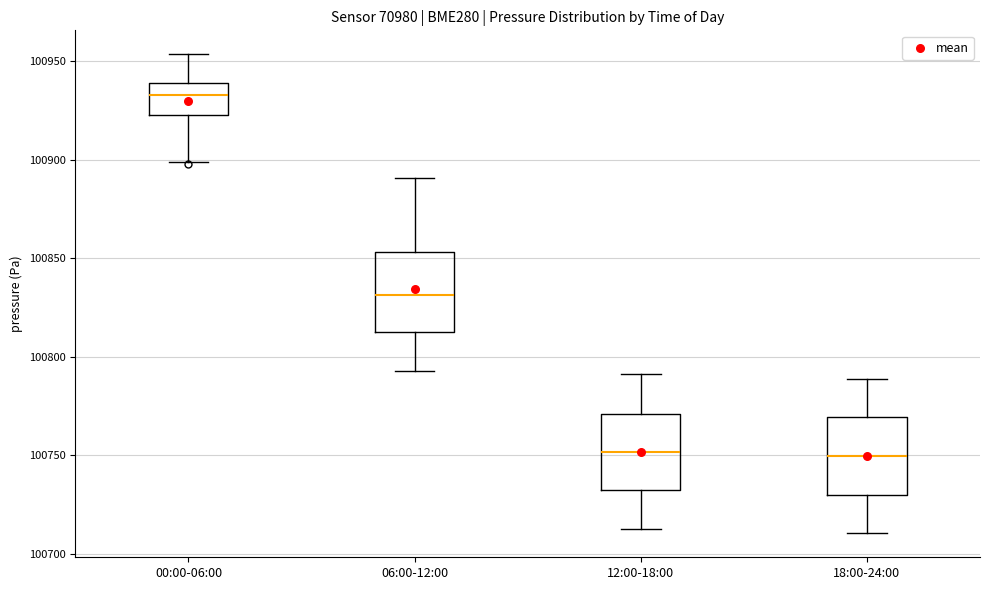

Reading left to right, transcribe this box plot: for each box, give where its median line is, the range the box spans, and where its two whiskers end, as read against the y-axis. The values are not printed on the chart, so give them approximately, as read against the axis.

00:00-06:00: median 100935, box 100925 to 100940, whiskers 100900 to 100955
06:00-12:00: median 100830, box 100810 to 100855, whiskers 100795 to 100890
12:00-18:00: median 100750, box 100730 to 100770, whiskers 100715 to 100790
18:00-24:00: median 100750, box 100730 to 100770, whiskers 100710 to 100790